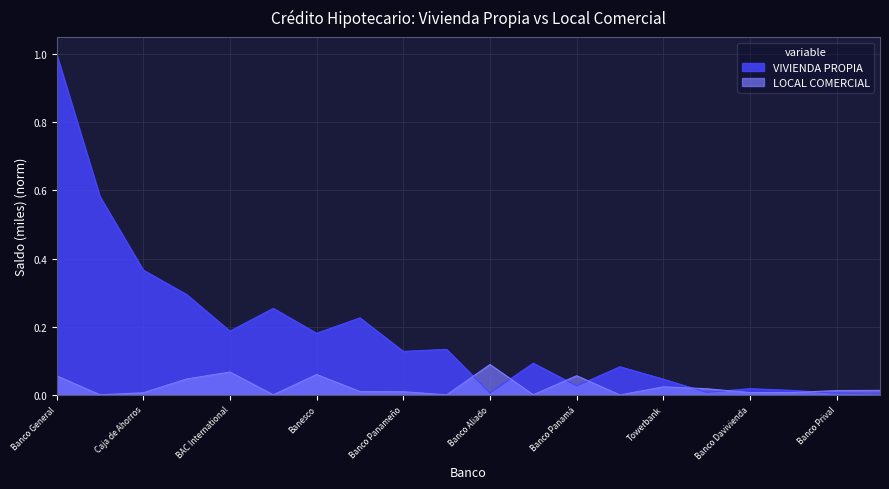

Reading right to left, what are all the values shown in this chart?

VIVIENDA PROPIA: 0.0	0.0	0.0	0.0	0.0	0.0	0.1	0.0	0.1	0.0	0.1	0.1	0.2	0.2	0.3	0.2	0.3	0.4	0.6	1.0
LOCAL COMERCIAL: 0.0	0.0	0.0	0.0	0.0	0.0	0.0	0.1	0.0	0.1	0.0	0.0	0.0	0.1	0.0	0.1	0.0	0.0	0.0	0.1